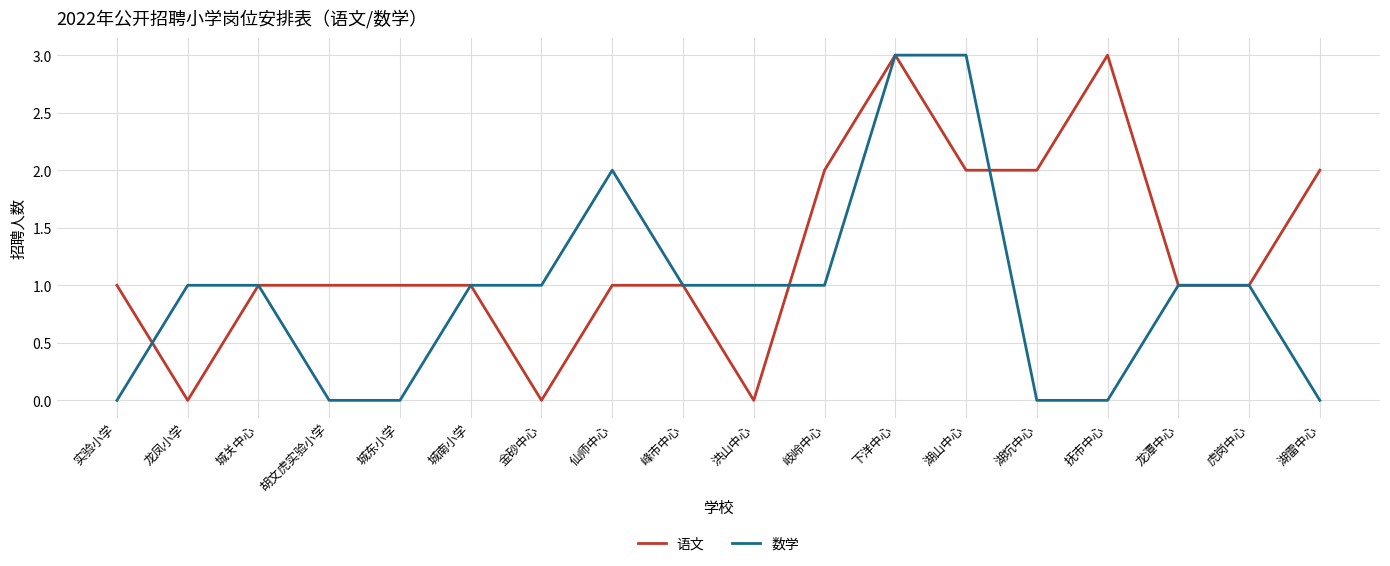

Reading right to left, what are all the values shown in this chart?

语文: 湖雷中心=2	虎岗中心=1	龙潭中心=1	抚市中心=3	湖坑中心=2	湖山中心=2	下洋中心=3	岐岭中心=2	洪山中心=0	峰市中心=1	仙师中心=1	金砂中心=0	城南小学=1	城东小学=1	胡文虎实验小学=1	城关中心=1	龙凤小学=0	实验小学=1
数学: 湖雷中心=0	虎岗中心=1	龙潭中心=1	抚市中心=0	湖坑中心=0	湖山中心=3	下洋中心=3	岐岭中心=1	洪山中心=1	峰市中心=1	仙师中心=2	金砂中心=1	城南小学=1	城东小学=0	胡文虎实验小学=0	城关中心=1	龙凤小学=1	实验小学=0